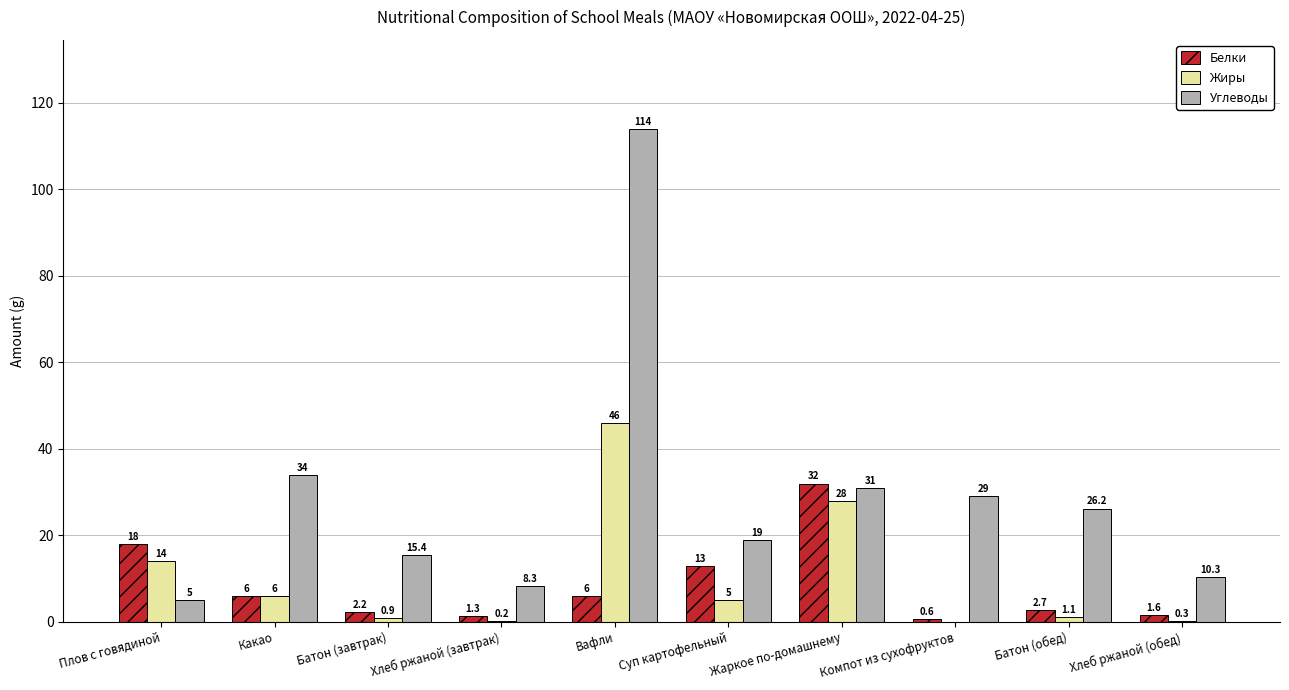

What is the sum of the Жиры values at Какао and Батон (завтрак)?

6.9